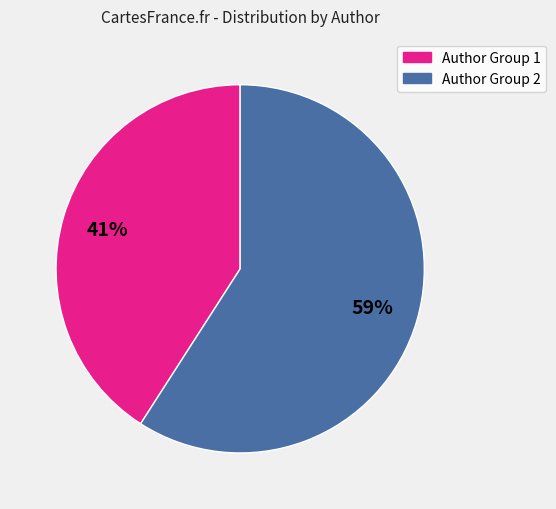

To the nearest percent, what is the average slice percentage?

50%